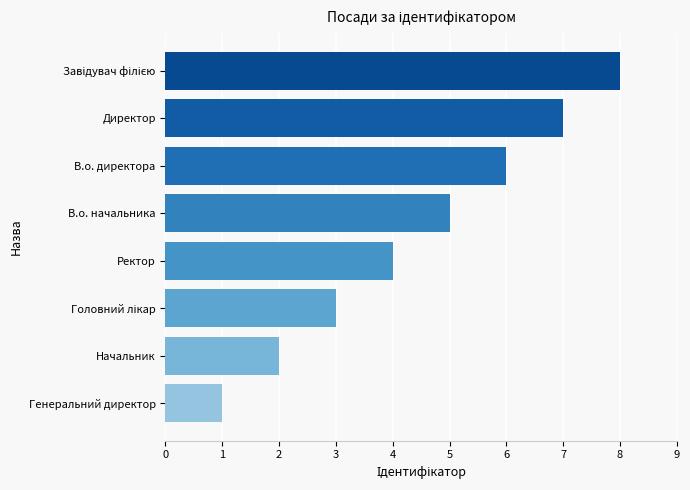

At which category does the chart reach its minimum across all series?

Генеральний директор